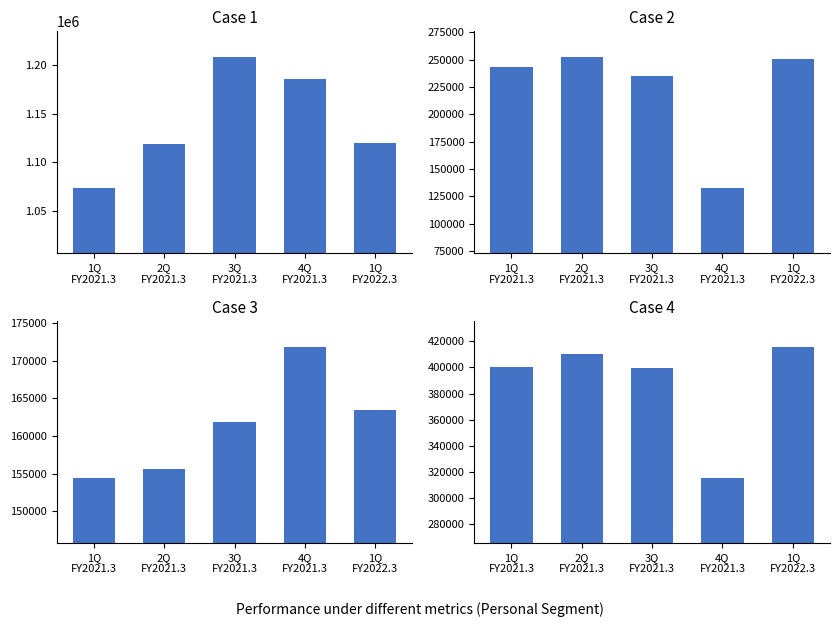

At which label does EBITDA first exceed 400719?

1Q
FY2021.3